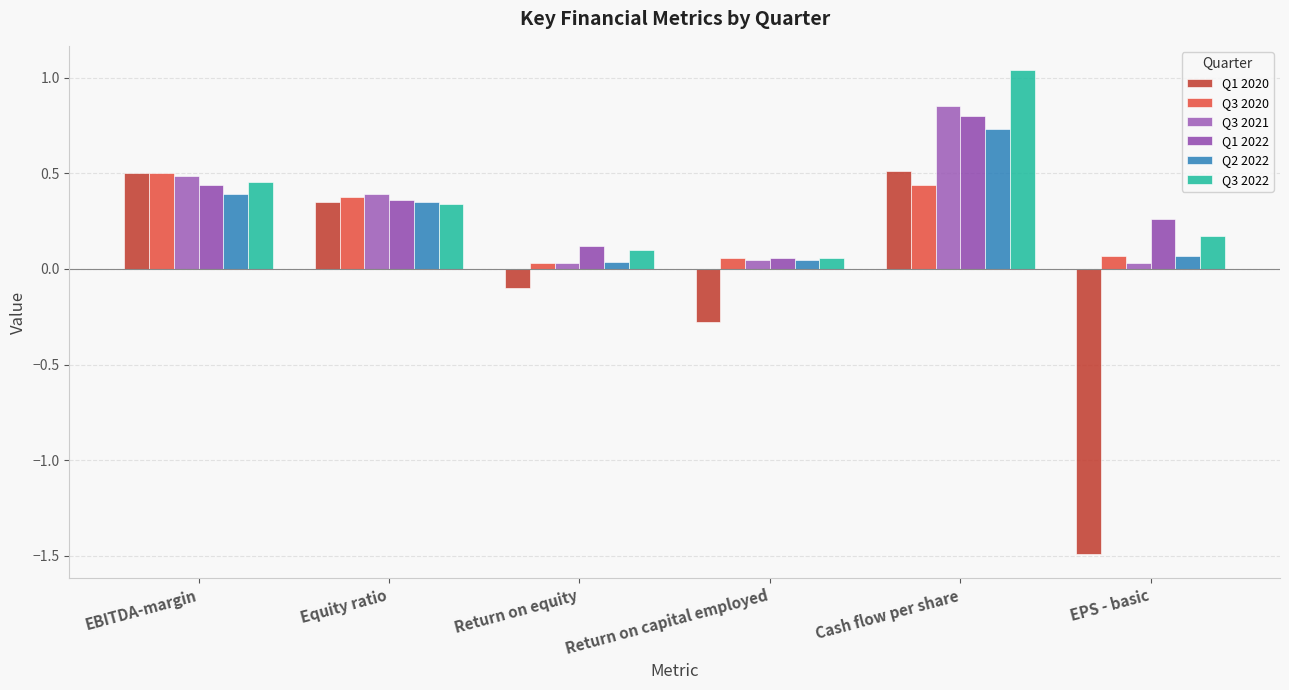

What is the smallest value displayed?

-1.5